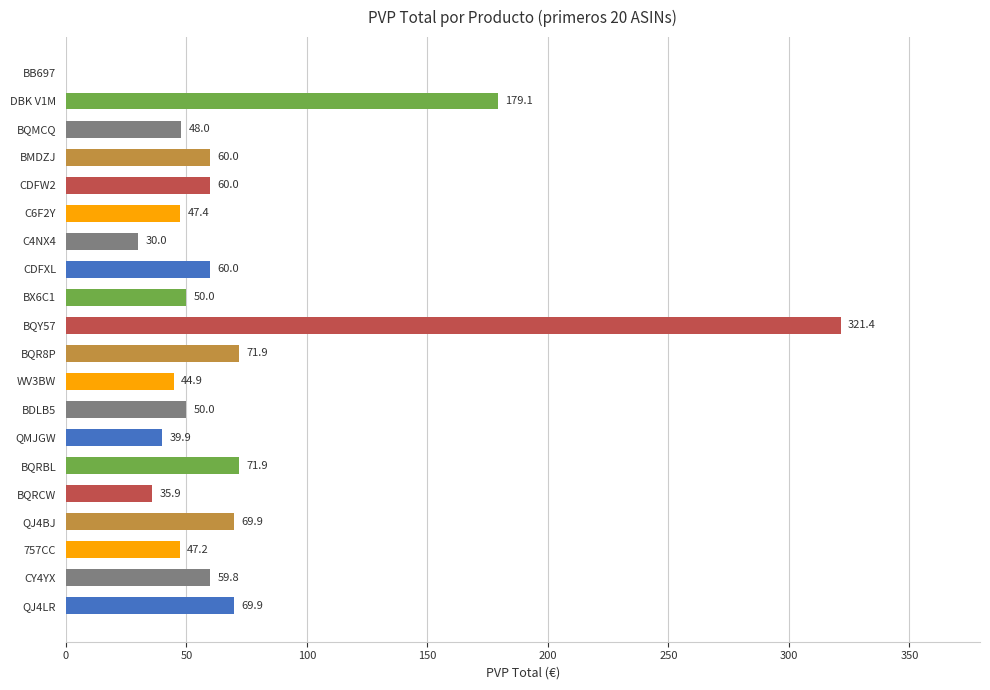

Approximately how many times larger is the value at DBK V1M compared to BQMCQ?

3.7